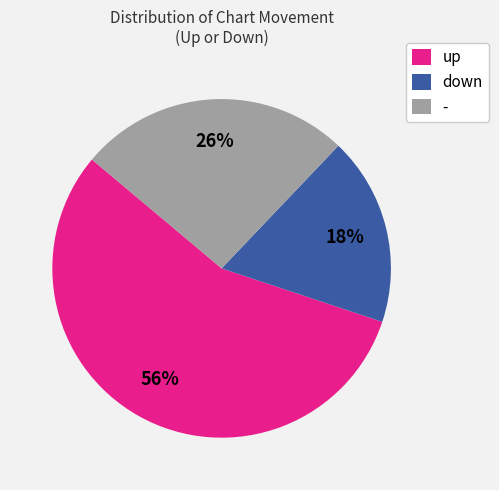

To the nearest percent, what is the difference between the largest and smallest slice percentages?

38%